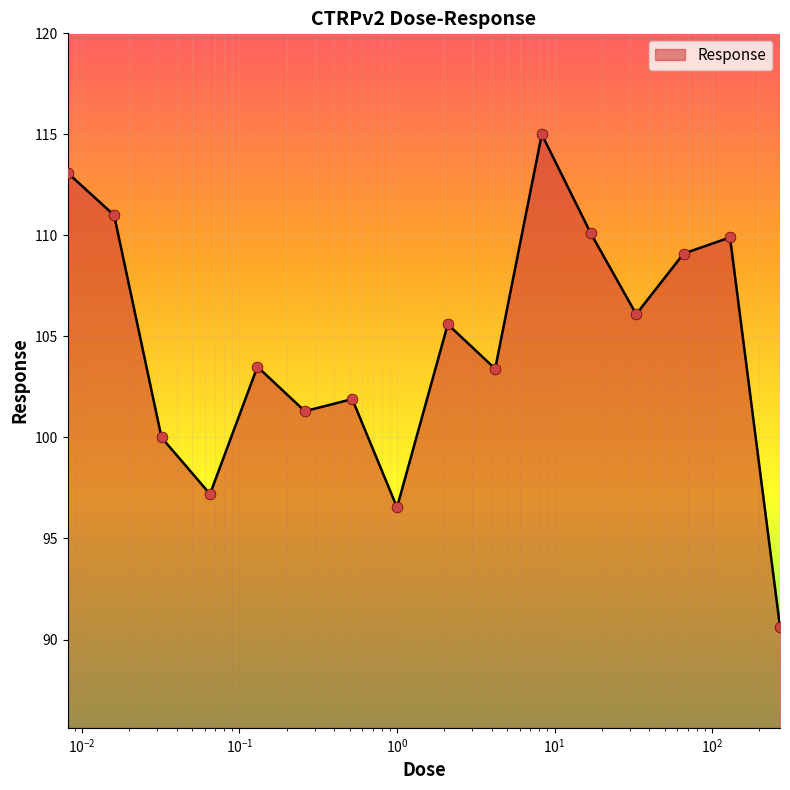

What is the maximum value shown in the chart?

115.0